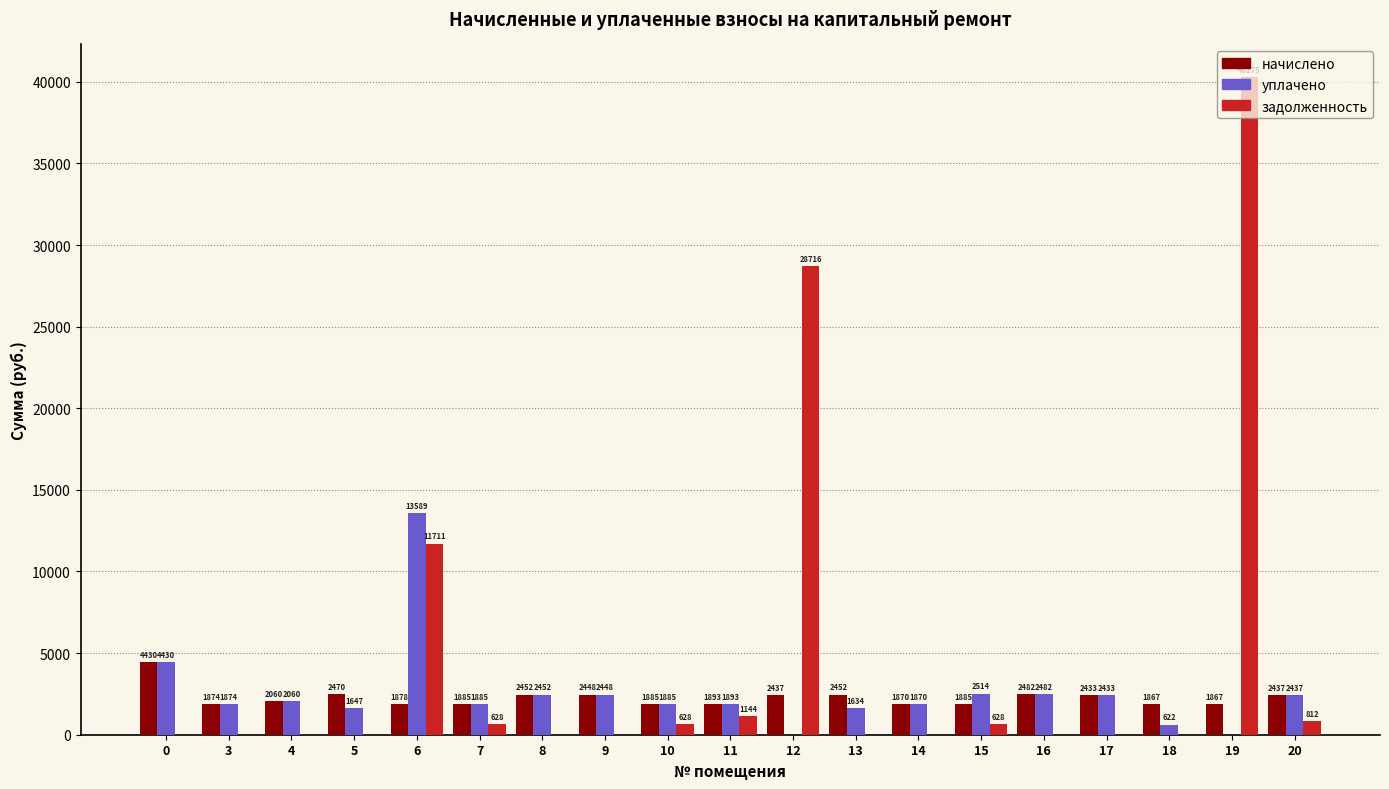

What is the spread (max minus min) of values at 18?

1866.7